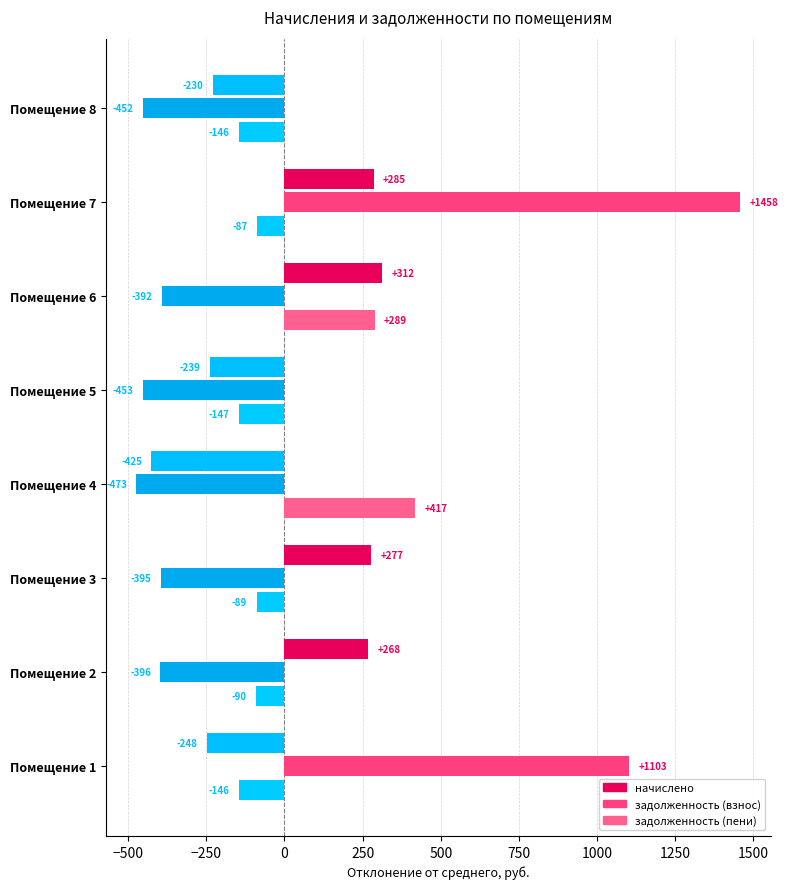

What is the greatest value displayed?

1458.2